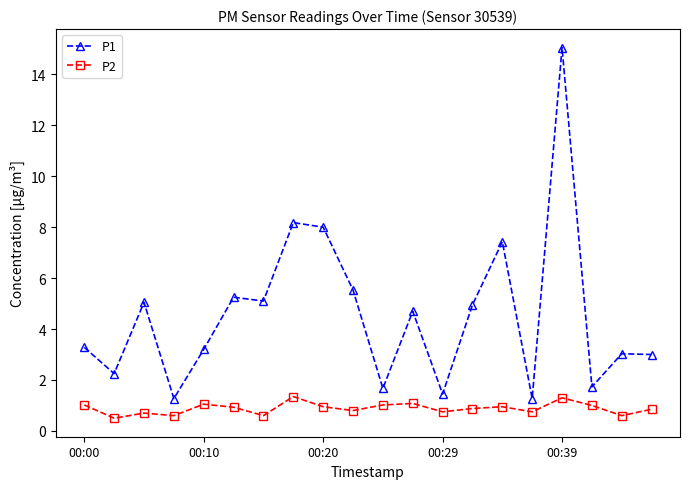

What is the average value of the P1 series?

4.6